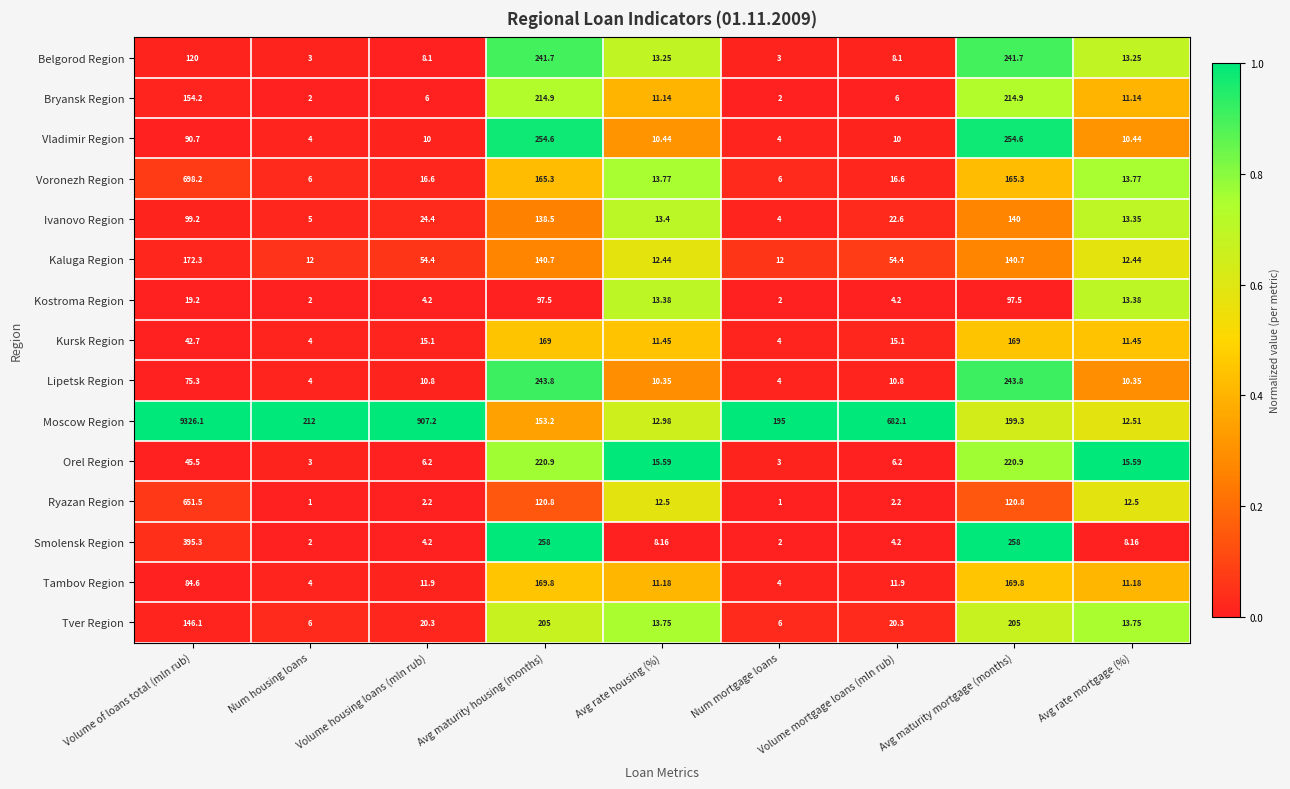

Between Num mortgage loans and Avg rate mortgage (%), which series saw the biggest shift?

Moscow Region